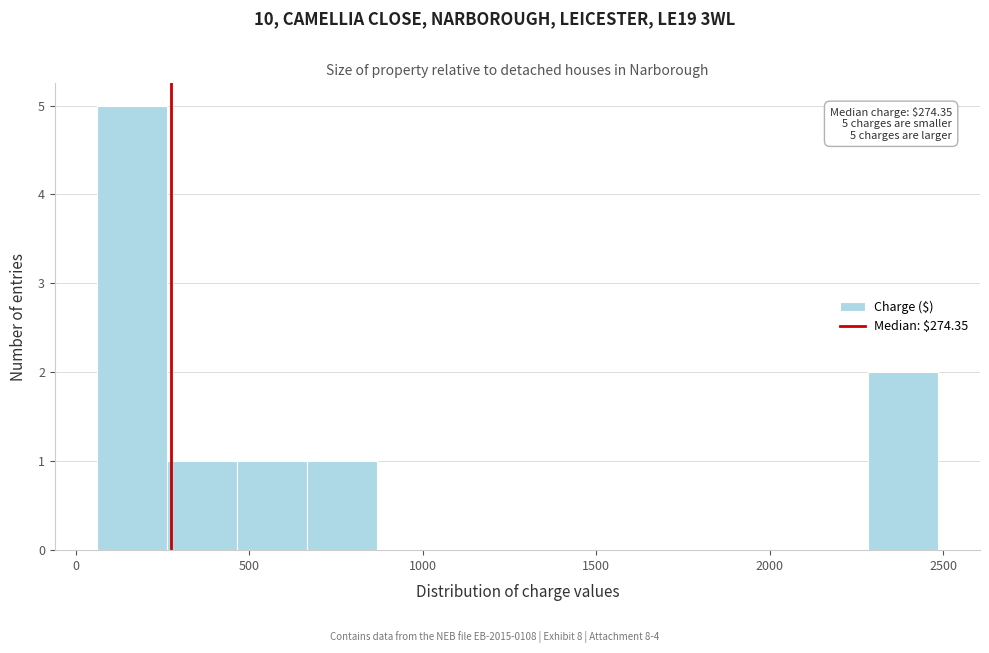

Which range on the x-axis has the tallest bar?

50 to 250